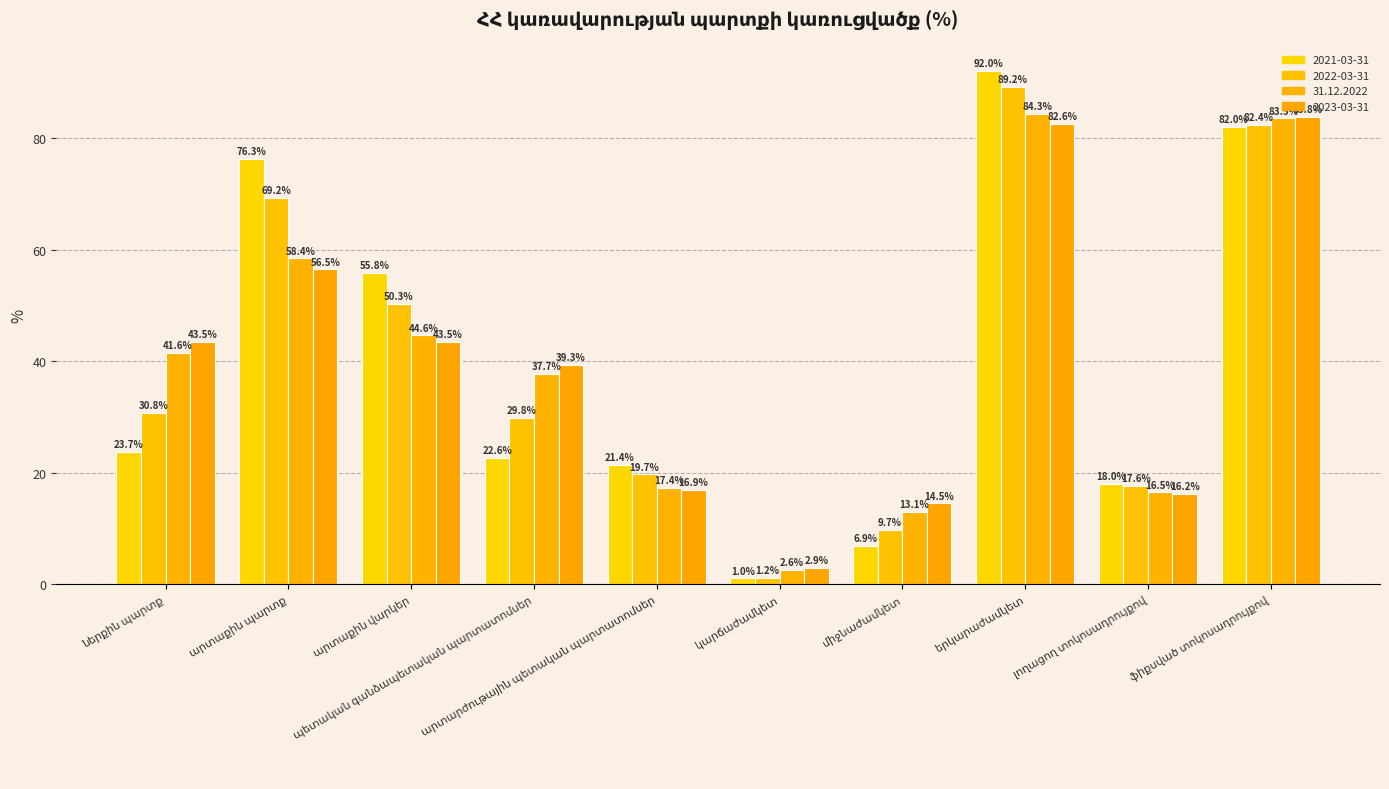

What is the difference between the highest and lowest values at միջնաժամկետ?

7.6